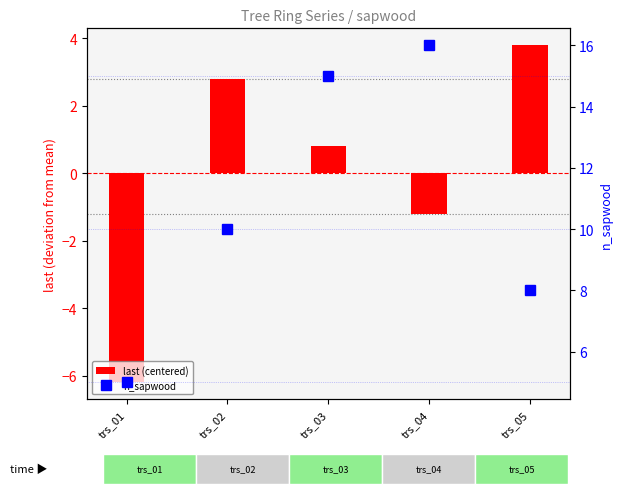

Rank the series by their average value, from highest to lowest.

n_sapwood, last (centered)